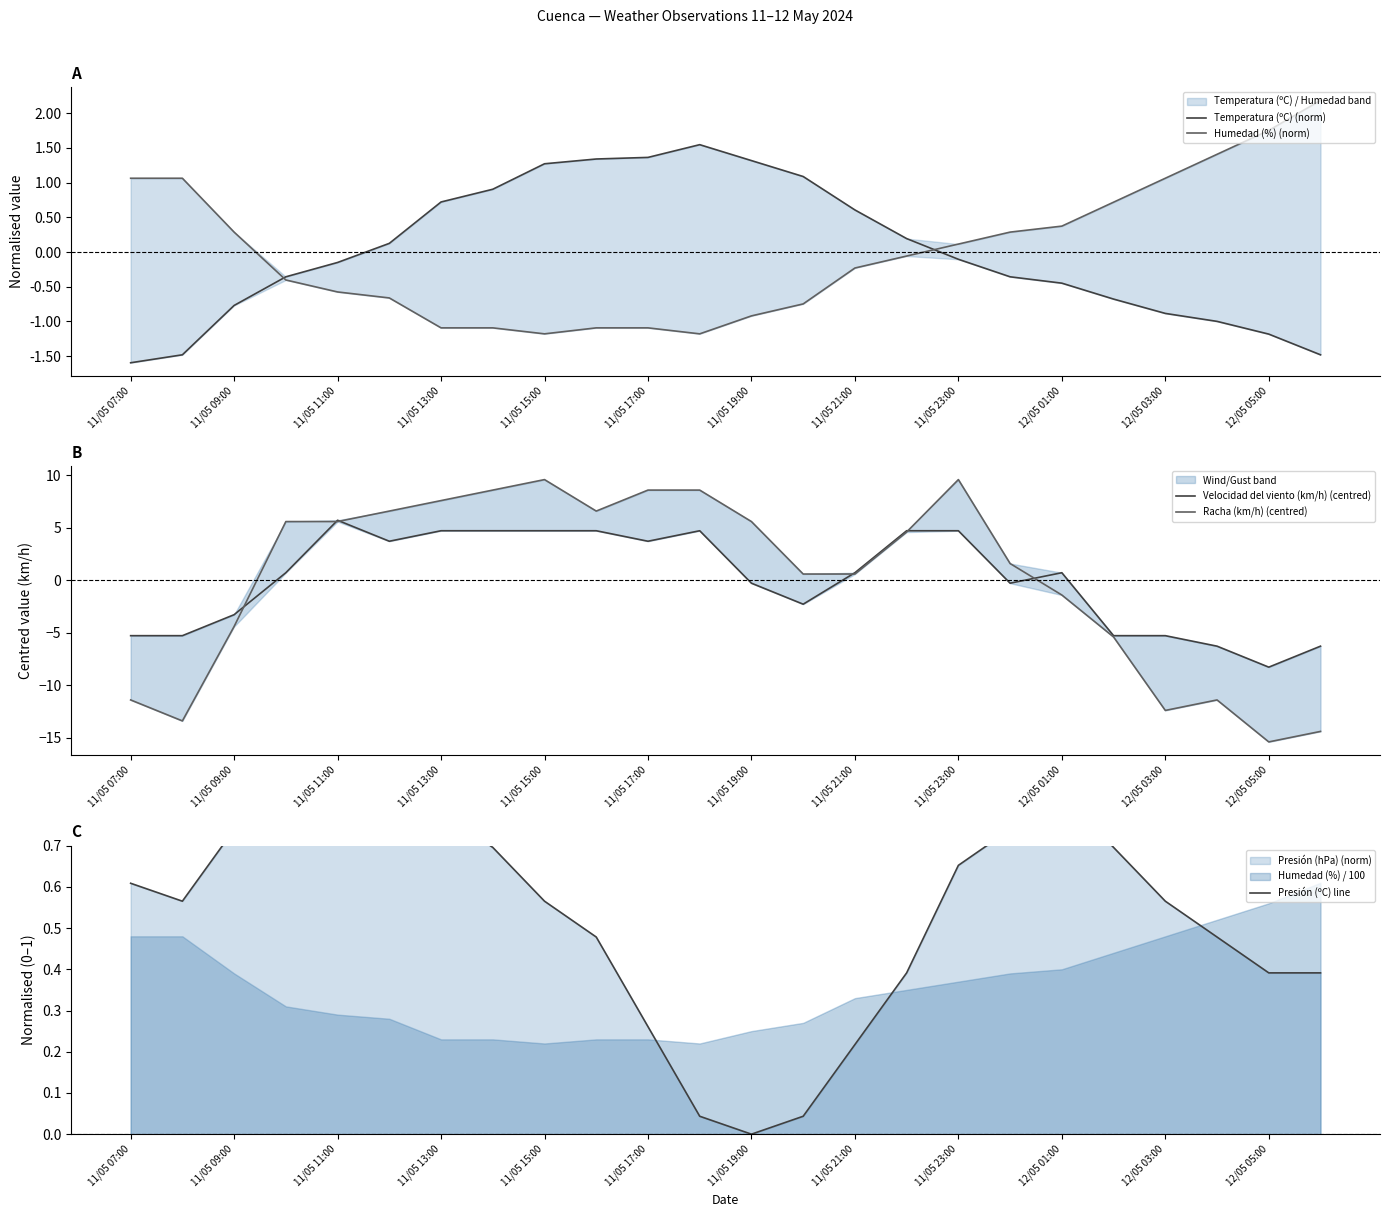

Reading left to right, transcribe all the data shown in this chart.

Temperatura (ºC) (norm): -1.6	-1.5	-0.8	-0.4	-0.2	0.1	0.7	0.9	1.3	1.3	1.4	1.5	1.3	1.1	0.6	0.2	-0.1	-0.4	-0.4	-0.7	-0.9	-1.0	-1.2	-1.5
Humedad (%) (norm): 1.1	1.1	0.3	-0.4	-0.6	-0.7	-1.1	-1.1	-1.2	-1.1	-1.1	-1.2	-0.9	-0.7	-0.2	-0.1	0.1	0.3	0.4	0.7	1.1	1.4	1.8	2.2
Velocidad del viento (km/h) (centred): -5.3	-5.3	-3.3	0.7	5.7	3.7	4.7	4.7	4.7	4.7	3.7	4.7	-0.3	-2.3	0.7	4.7	4.7	-0.3	0.7	-5.3	-5.3	-6.3	-8.3	-6.3
Racha (km/h) (centred): -11.4	-13.4	-4.4	5.6	5.6	6.6	7.6	8.6	9.6	6.6	8.6	8.6	5.6	0.6	0.6	4.6	9.6	1.6	-1.4	-5.4	-12.4	-11.4	-15.4	-14.4
Presión (ºC) line: 0.6	0.6	0.7	0.7	0.9	1.0	0.8	0.7	0.6	0.5	0.3	0.0	0.0	0.0	0.2	0.4	0.7	0.7	0.8	0.7	0.6	0.5	0.4	0.4